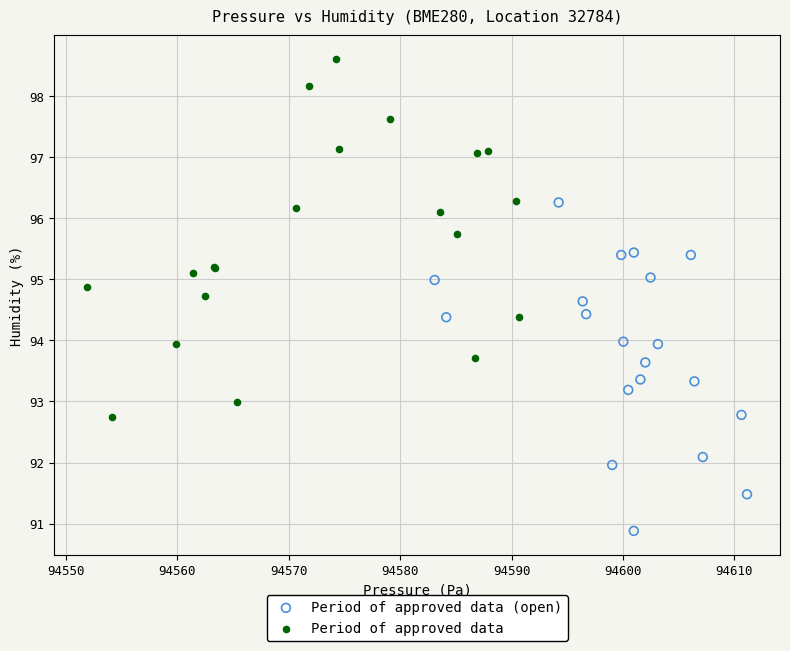

Which series has the largest Y range (max minus min)?

Period of approved data